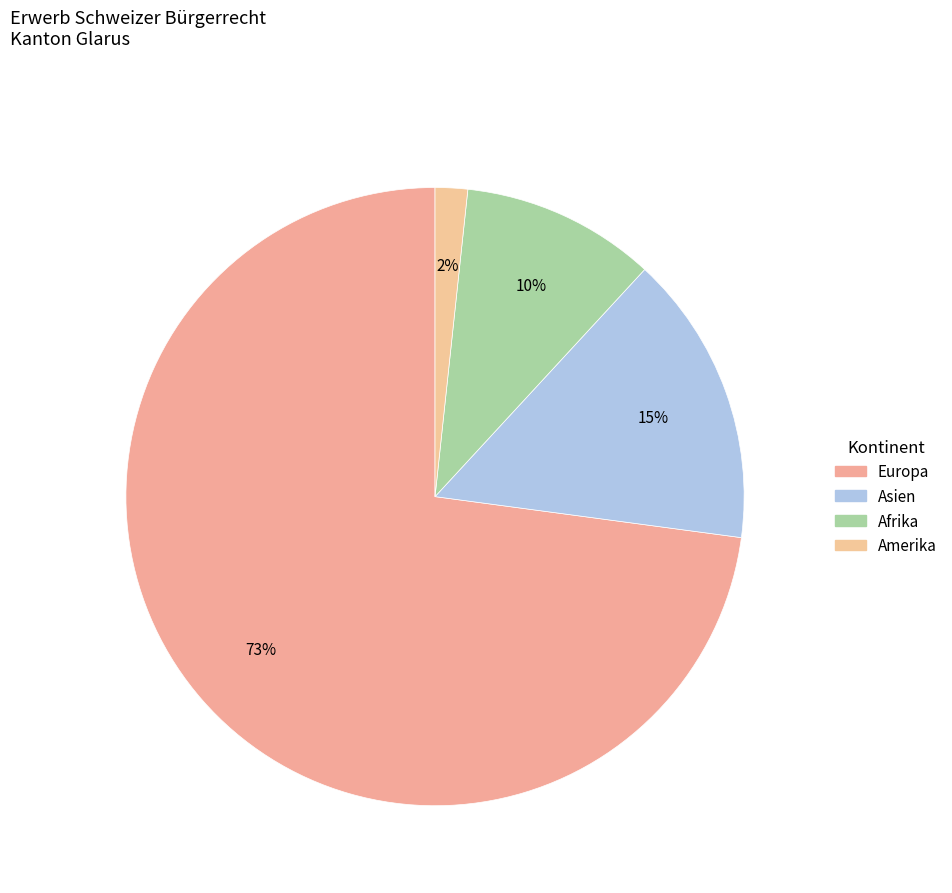

How many slices are in this pie chart?

4